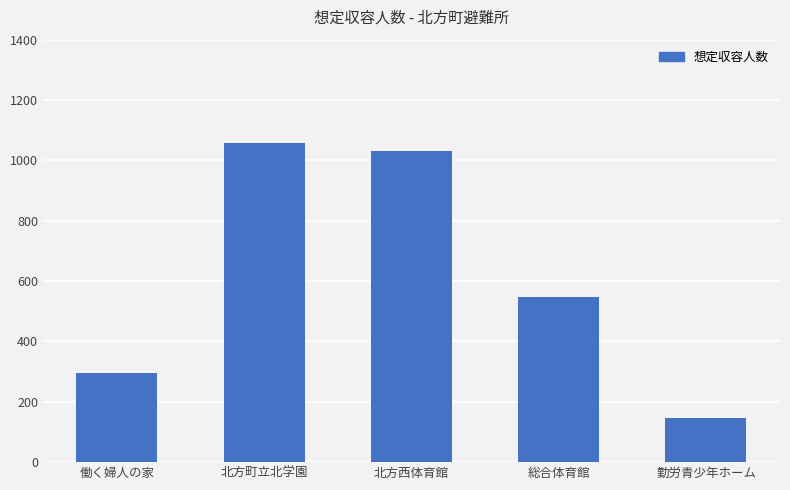

What is the sum of all values?

3074